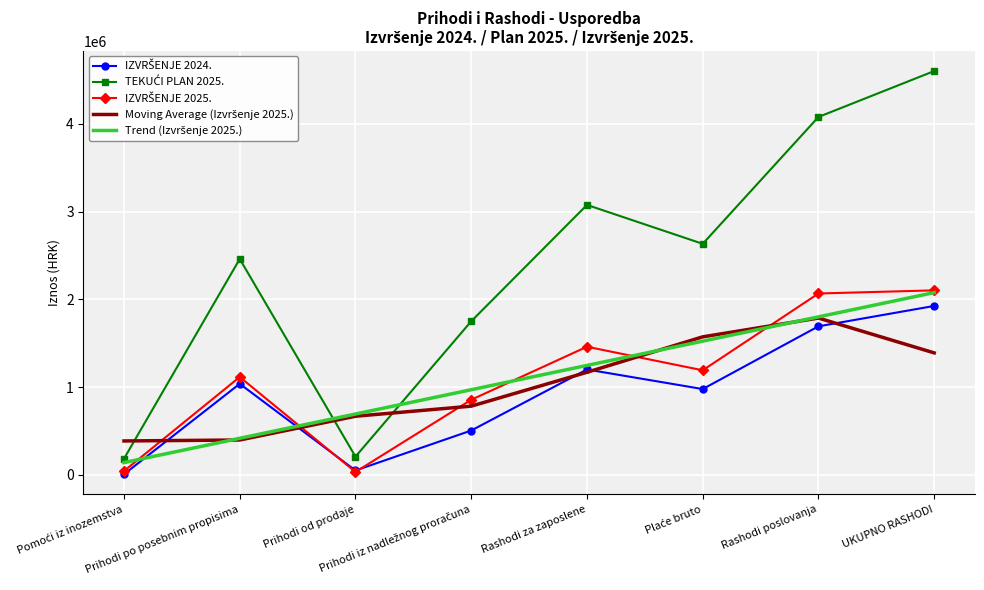

What is the highest value of the TEKUĆI PLAN 2025. series?

4603219.0